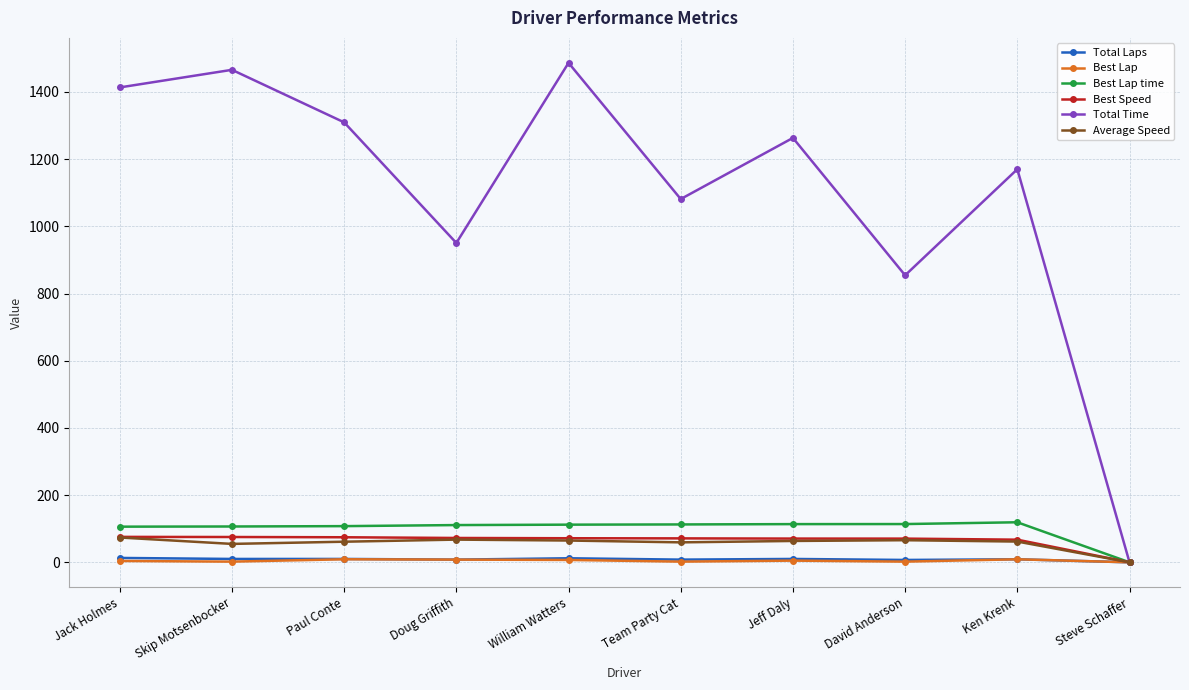

What is the sum of all Average Speed values?

572.7